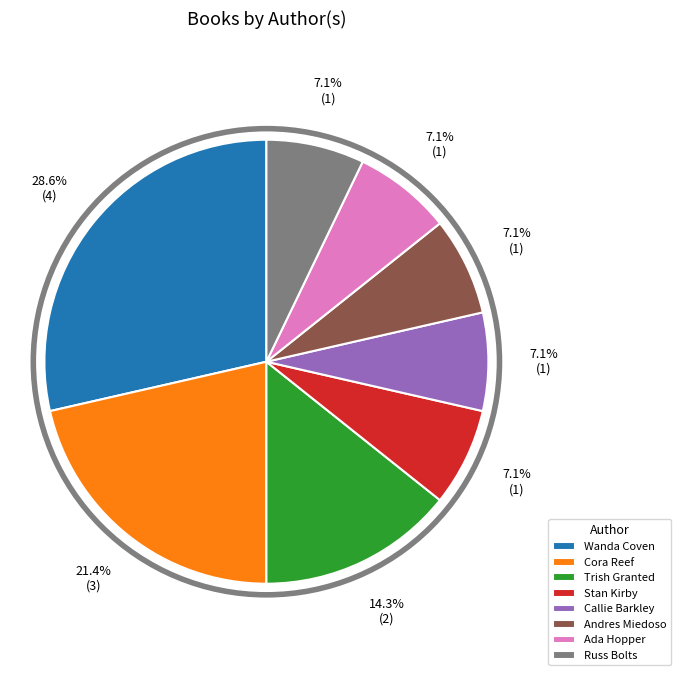

Combined, do Trish Granted and Andres Miedoso account for over 50%?

No